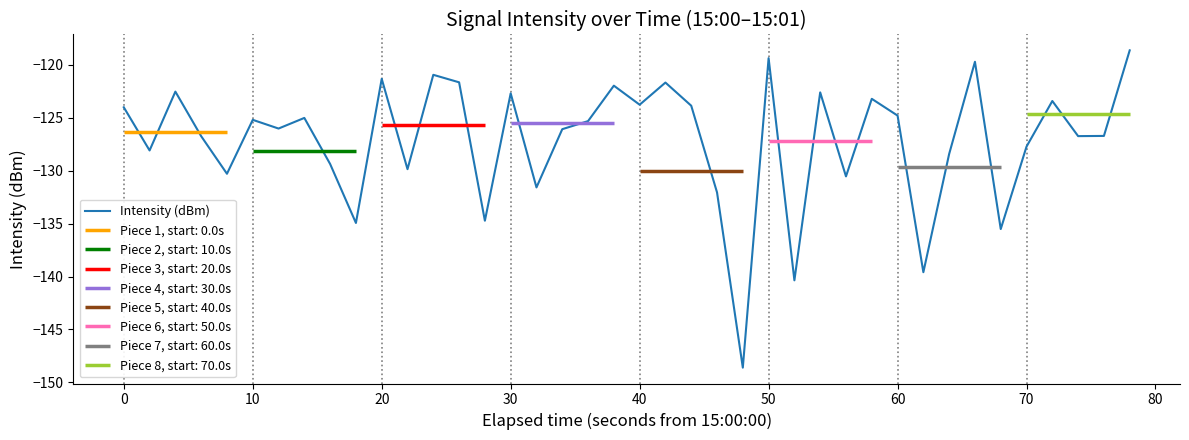

What is the maximum value for Intensity (dBm)?

-118.7